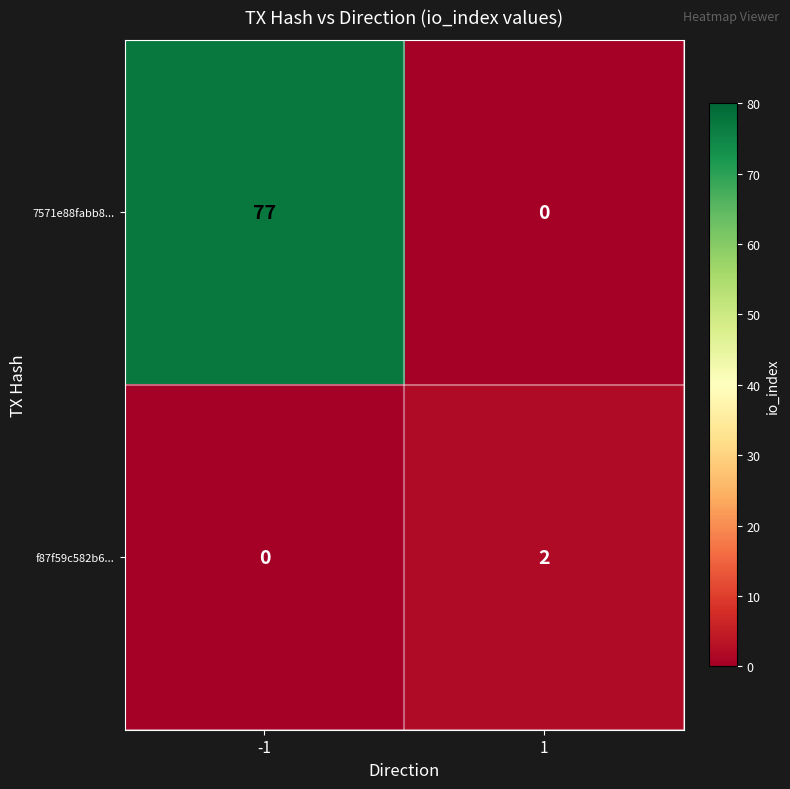

Rank the series by their average value, from highest to lowest.

7571e88fabb8..., f87f59c582b6...